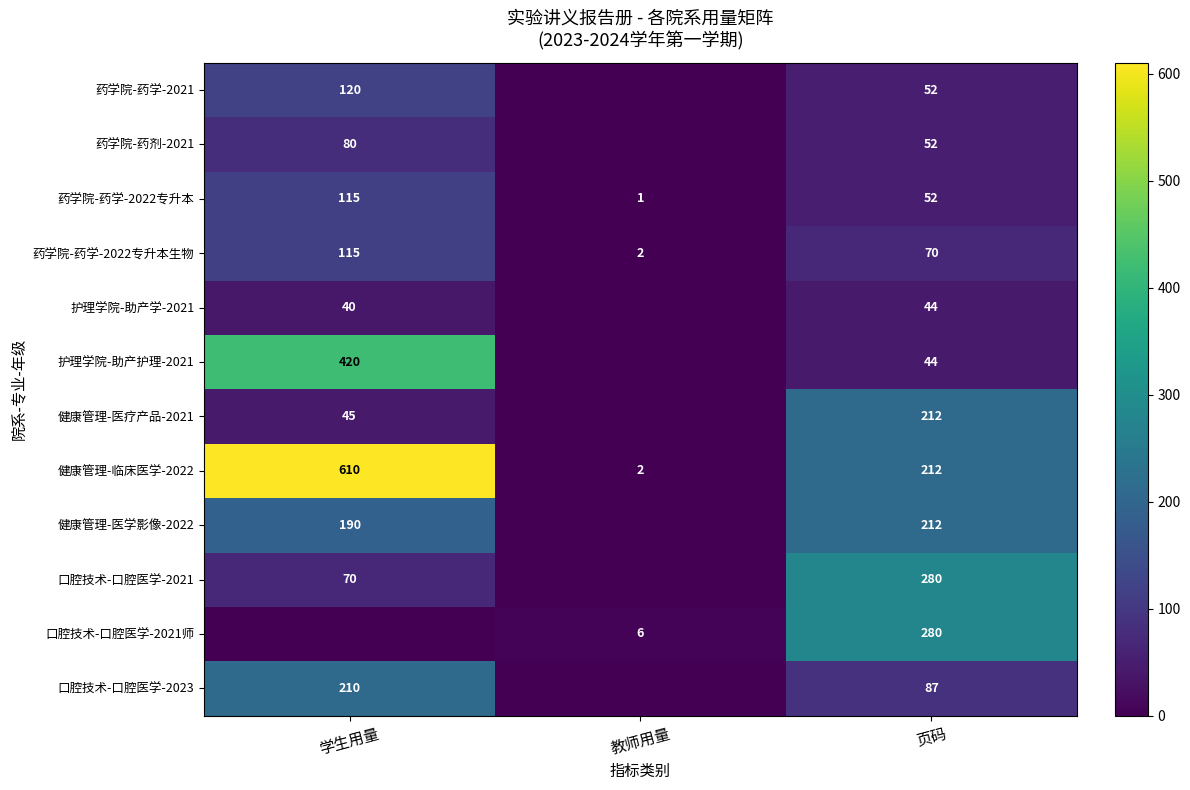

What is the average value of the 药学院-药学-2022专升本 series?

56